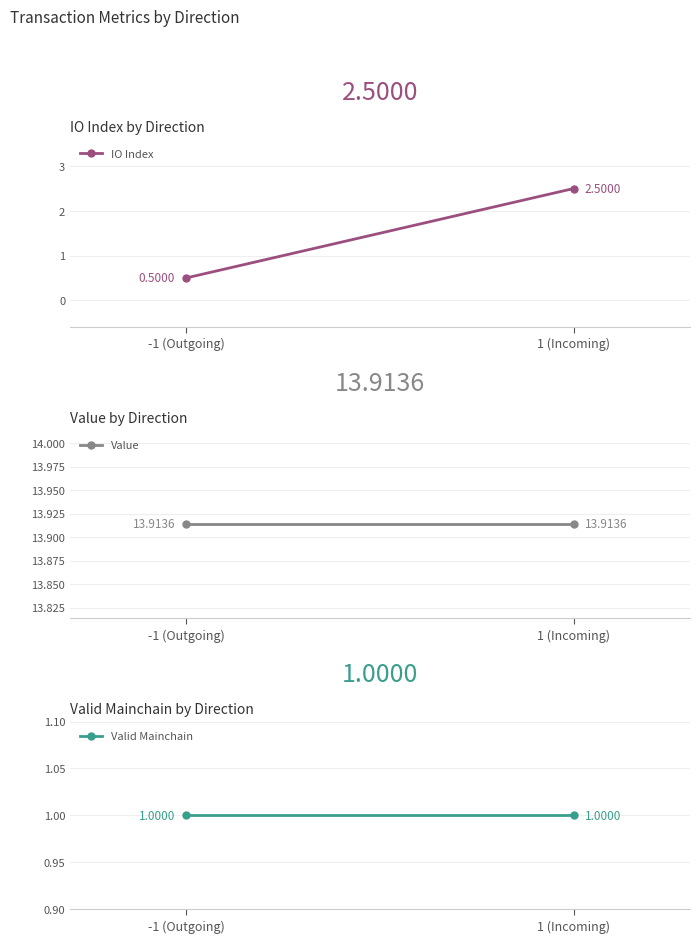

The IO Index series shows 2.5 at 1 (Incoming). True or false?

True